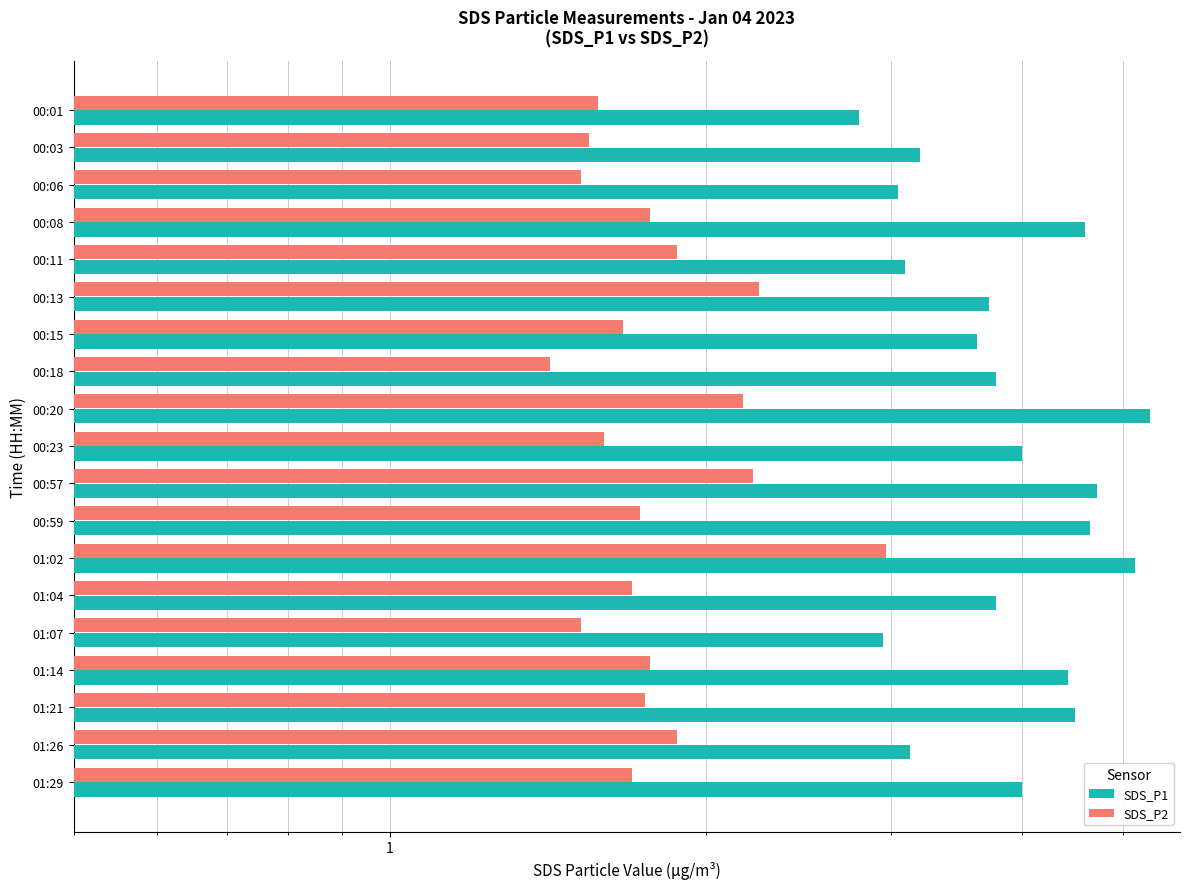

What is the difference between the second highest and second lowest values in the SDS_P2 series?

0.7